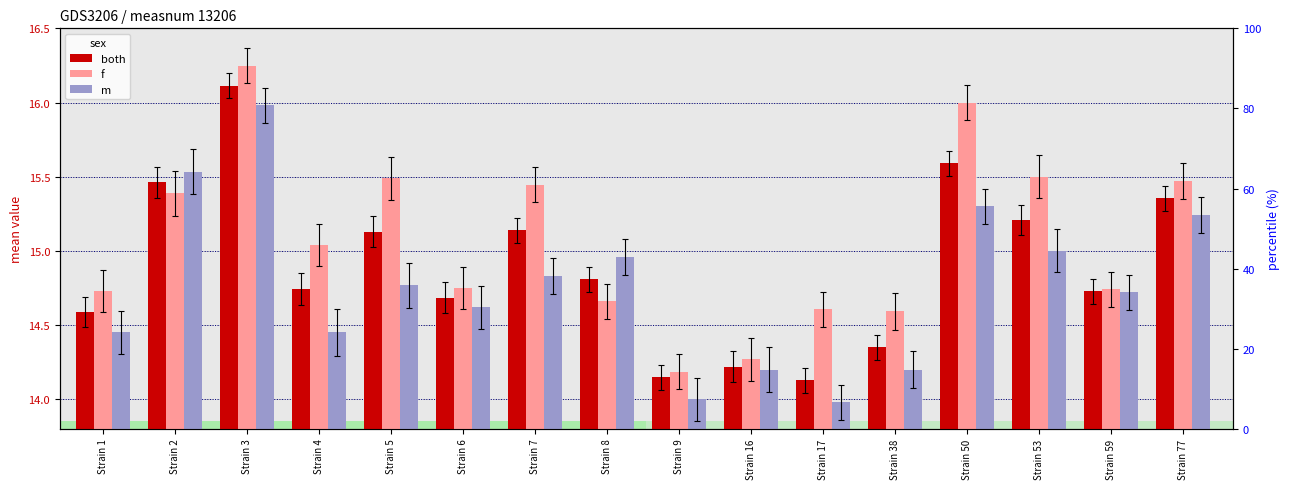

At how many categories does at least one series exceed 15?

8